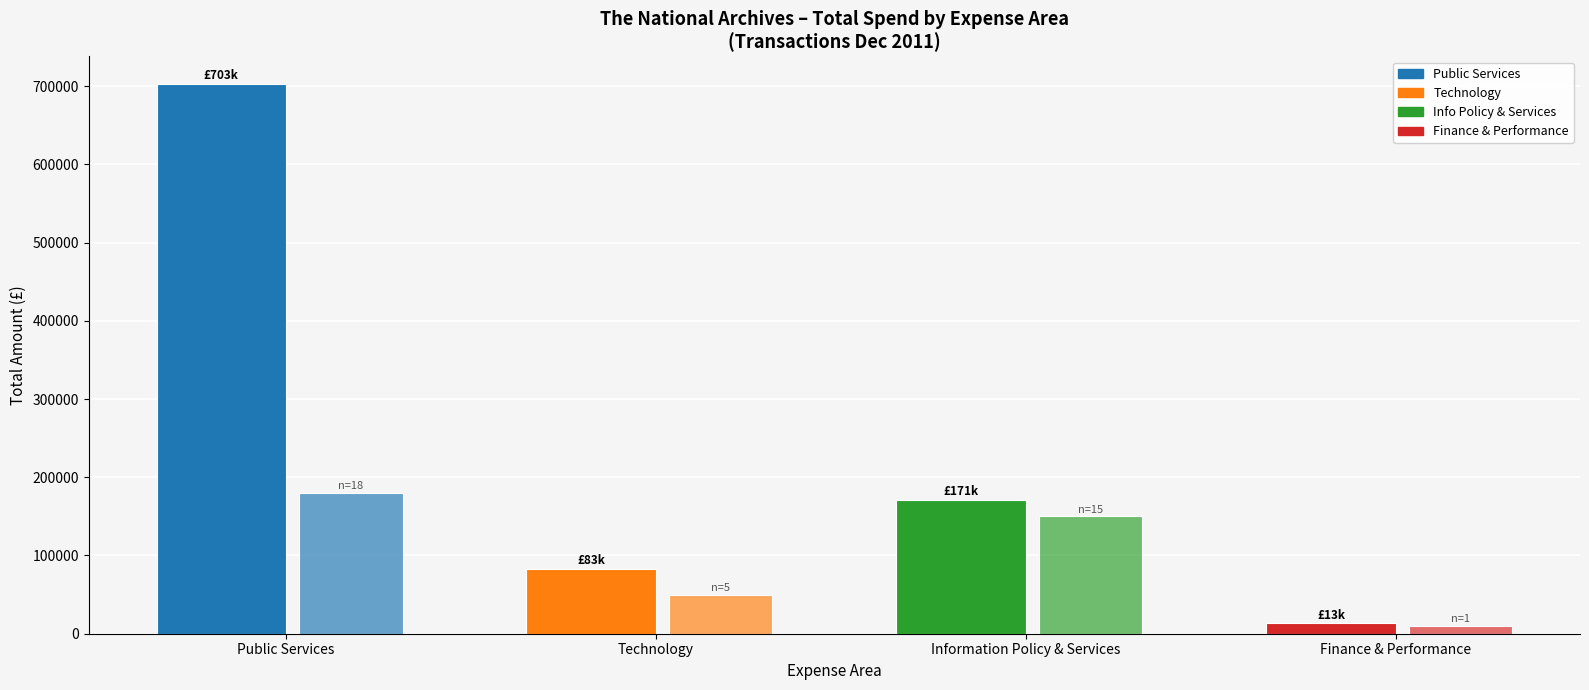

Reading left to right, extract all data points from this chart.

Total Amount (£): Public Services=702982.7	Technology=83073.5	Information Policy & Services=171181.0	Finance & Performance=13261.0
Transaction Count (×10k): Public Services=180000.0	Technology=50000.0	Information Policy & Services=150000.0	Finance & Performance=10000.0